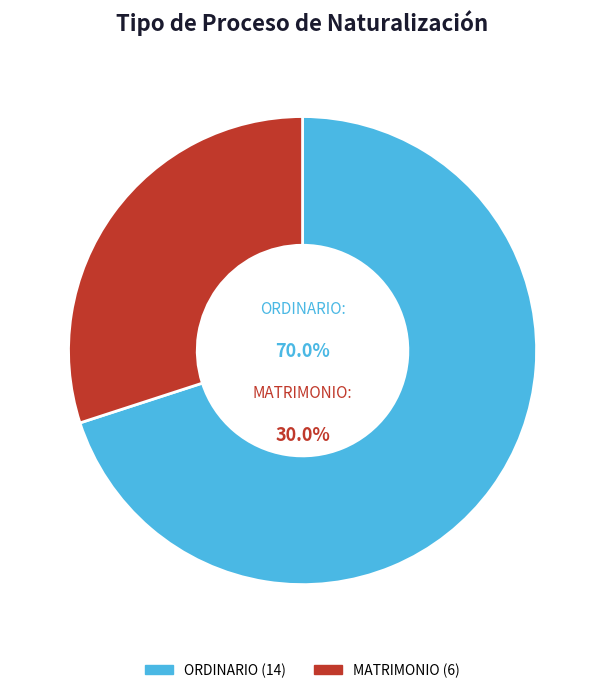

Approximately how many times larger is the value at MATRIMONIO compared to ORDINARIO?

0.4